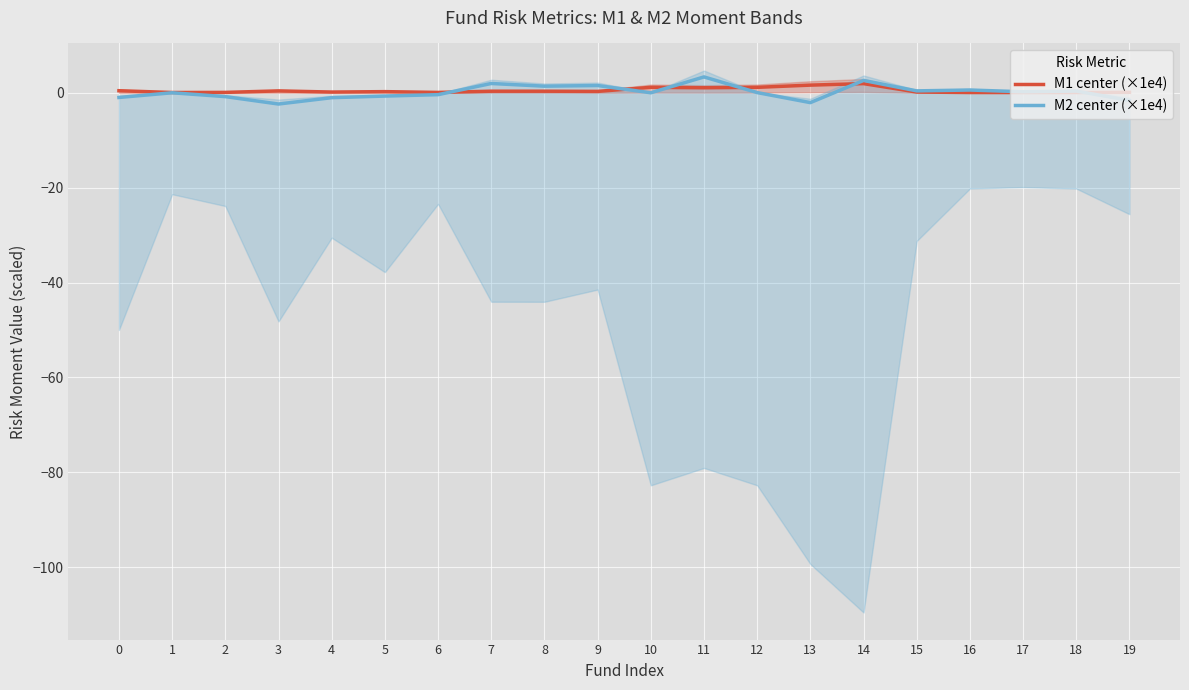

How many interior local valleys does the M2 center (×1e4) series have?

6